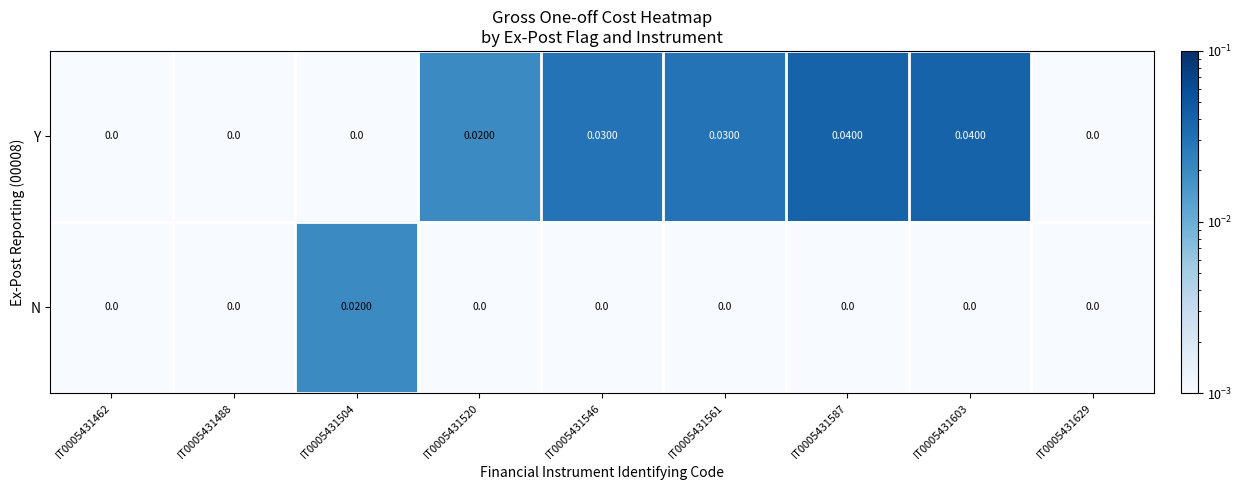

Which series has the largest total across all categories?

Y